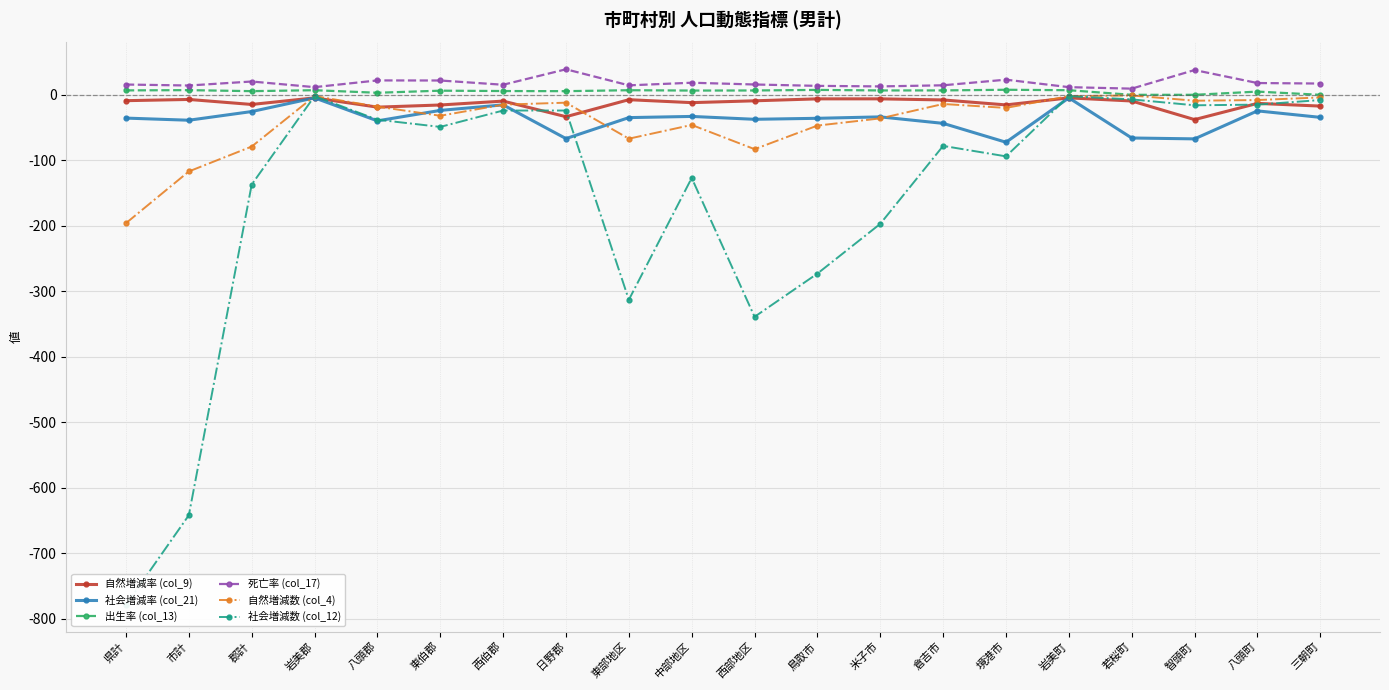

At which label does 死亡率 (col_17) reach its minimum?

若桜町